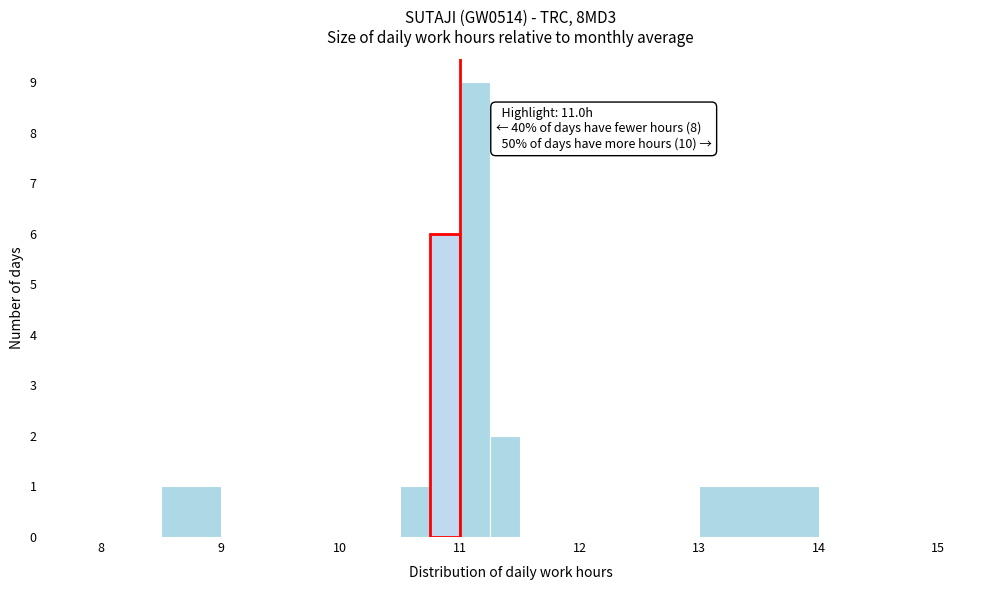

Read against the x-axis, roughly where is the centre of the tallest bar?

11.1